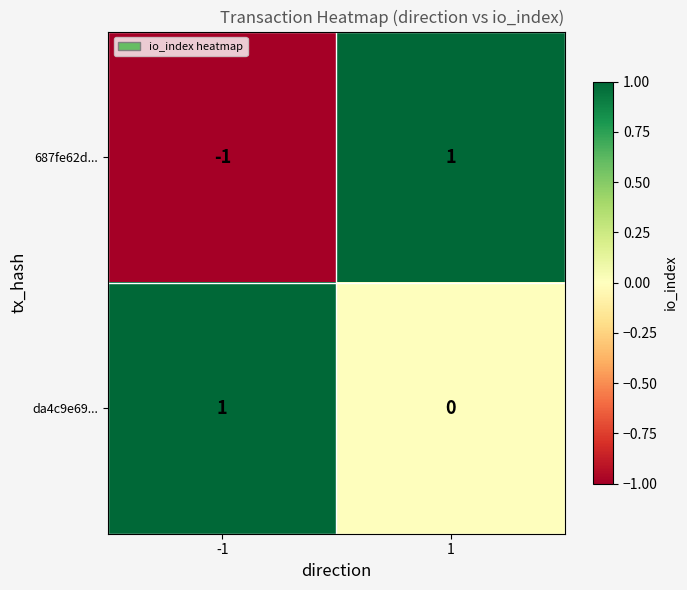

What is the smallest value displayed?

-1